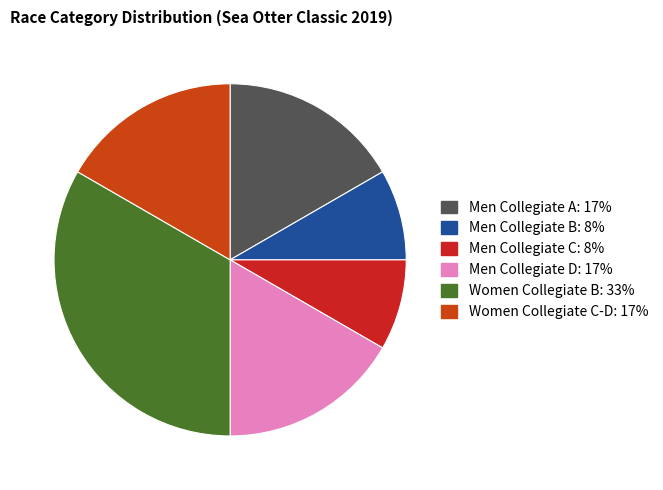

The Women Collegiate B slice represents 1% of the pie. True or false?

False